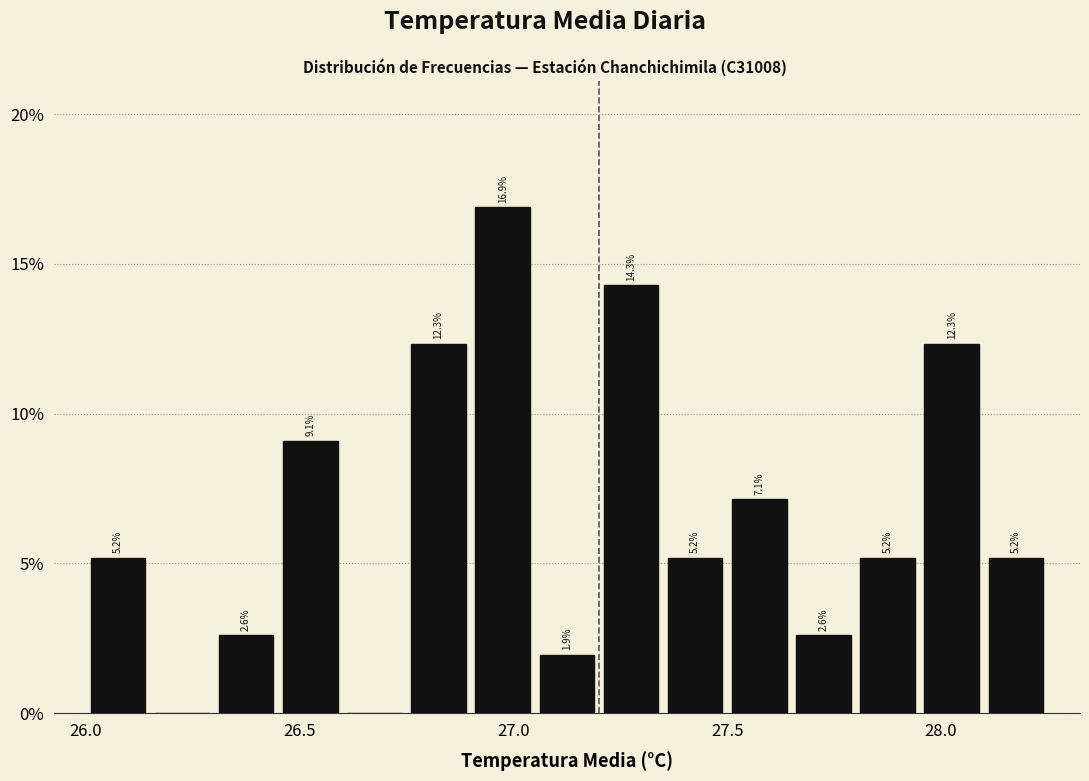

Around what value on the x-axis is the tallest bar? Give the approximate position of its centre, as read against the axis.

27.00